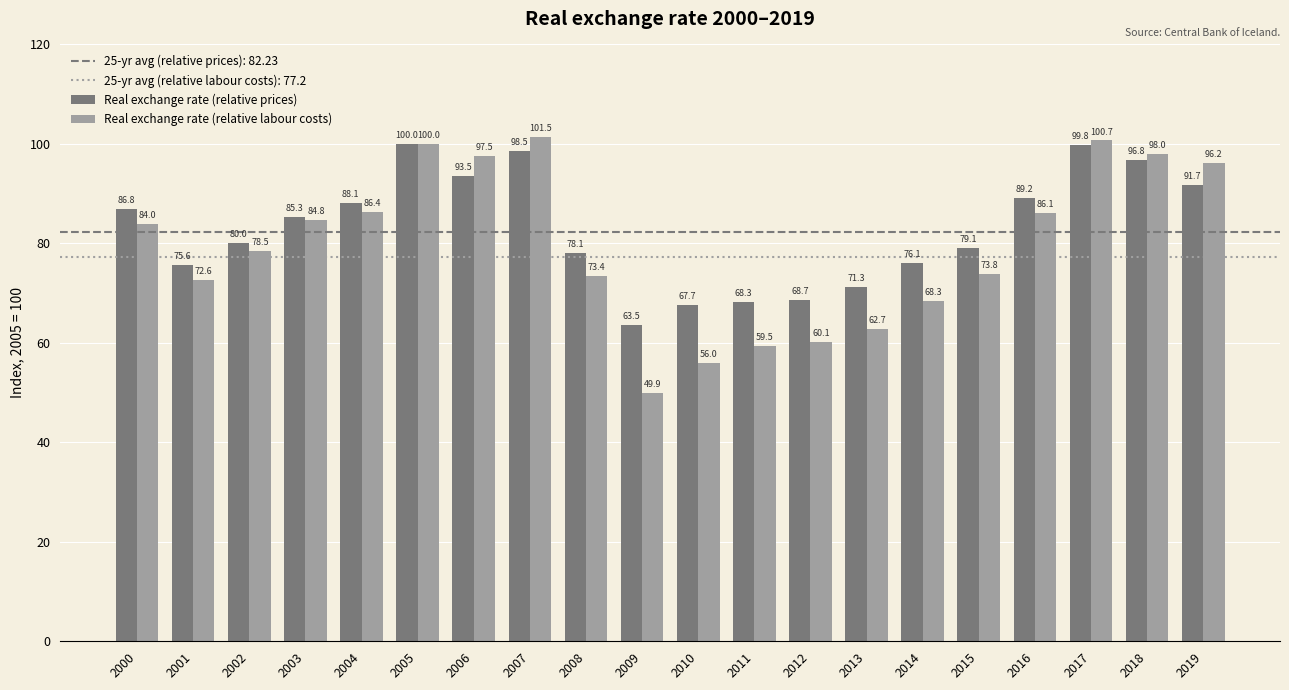

Read the Real exchange rate (relative labour costs) value at 2014.

68.3